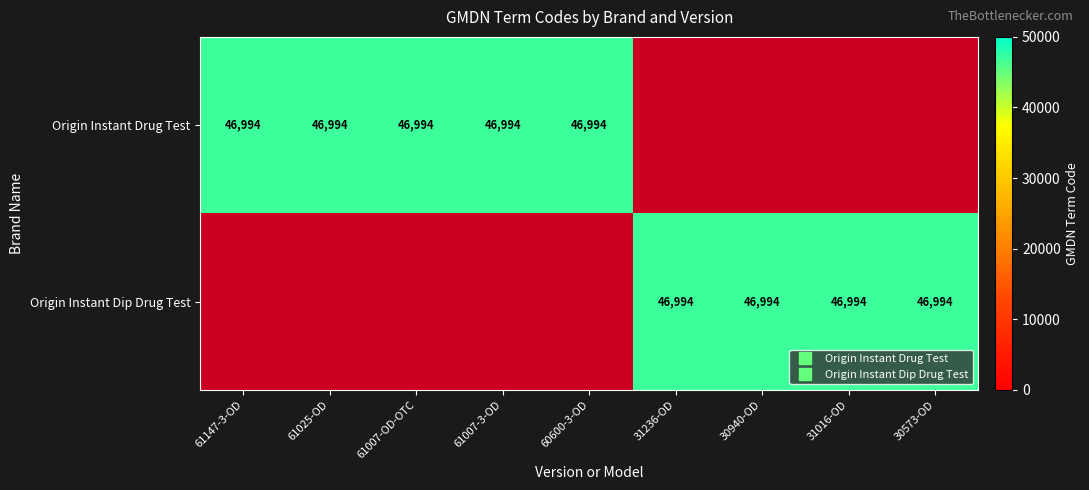

Which has a higher value, 31016-OD or 30573-OD?

31016-OD